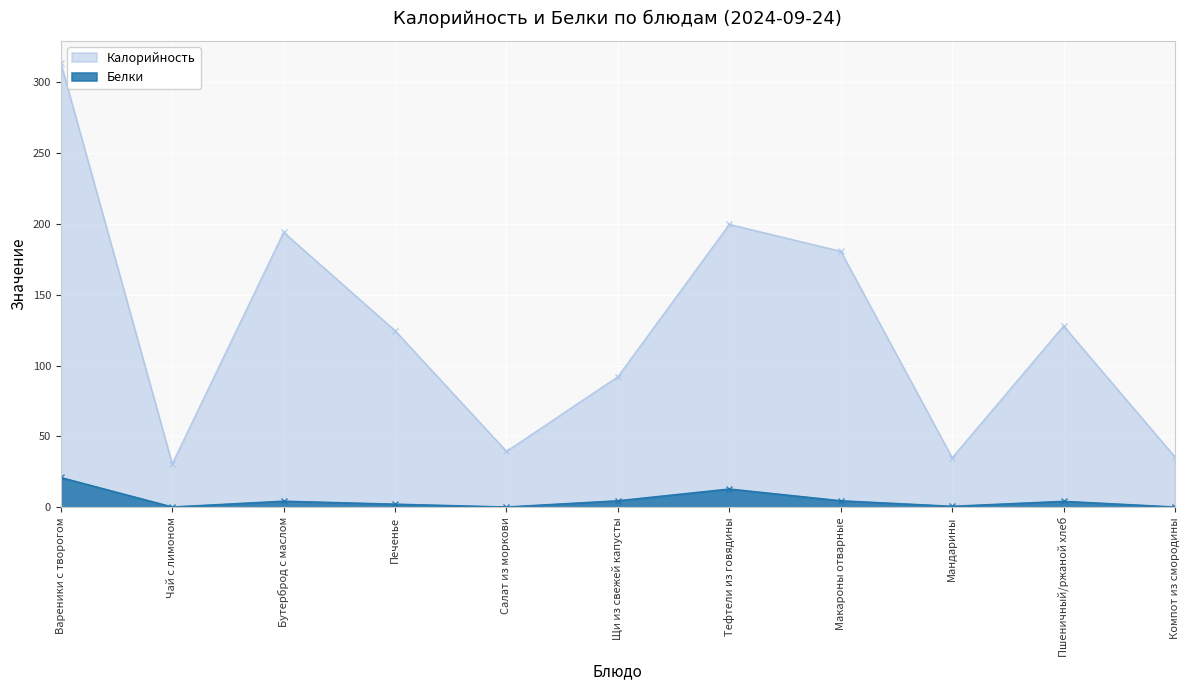

Reading left to right, transcribe all the data shown in this chart.

Калорийность: Вареники с творогом=313.5	Чай с лимоном=30.7	Бутерброд с маслом=194.1	Печенье=124.7	Салат из моркови=39.5	Щи из свежей капусты=92.2	Тефтели из говядины=199.7	Макароны отварные=180.7	Мандарины=35.0	Пшеничный/ржаной хлеб=128.0	Компот из смородины=35.5
Белки: Вареники с творогом=21.1	Чай с лимоном=0.3	Бутерброд с маслом=4.4	Печенье=2.3	Салат из моркови=0.3	Щи из свежей капусты=4.7	Тефтели из говядины=13.0	Макароны отварные=4.7	Мандарины=0.8	Пшеничный/ржаной хлеб=4.3	Компот из смородины=0.3